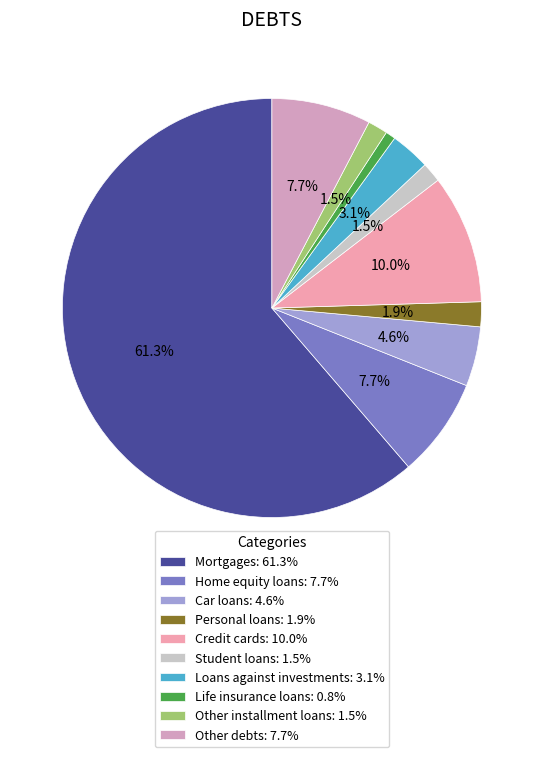

Count the number of slices in the pie.

10